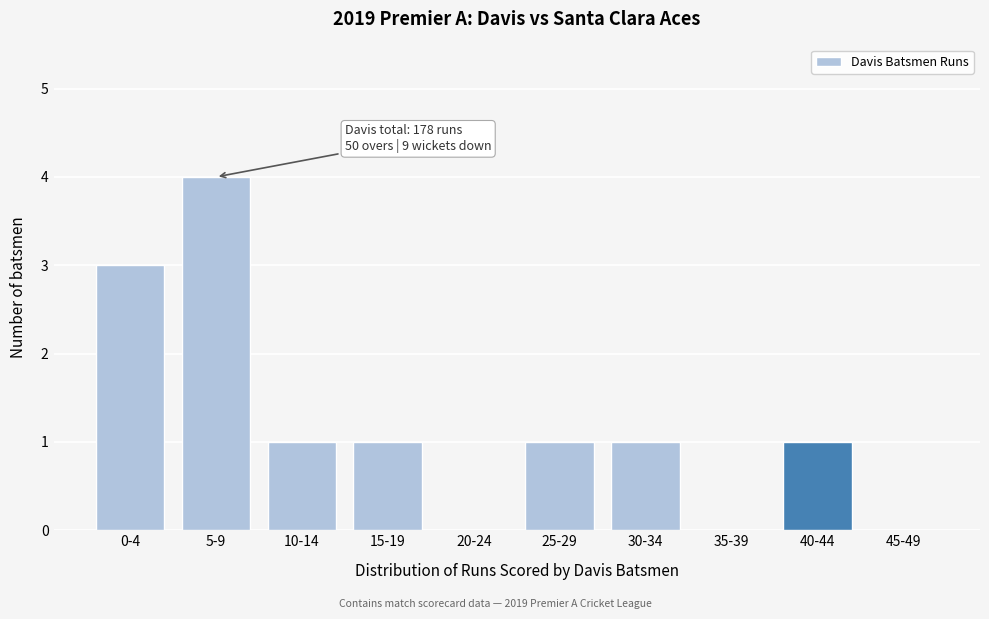

Reading left to right, list all the values displayed in this chart.

0-4=3	5-9=4	10-14=1	15-19=1	20-24=0	25-29=1	30-34=1	35-39=0	40-44=1	45-49=0